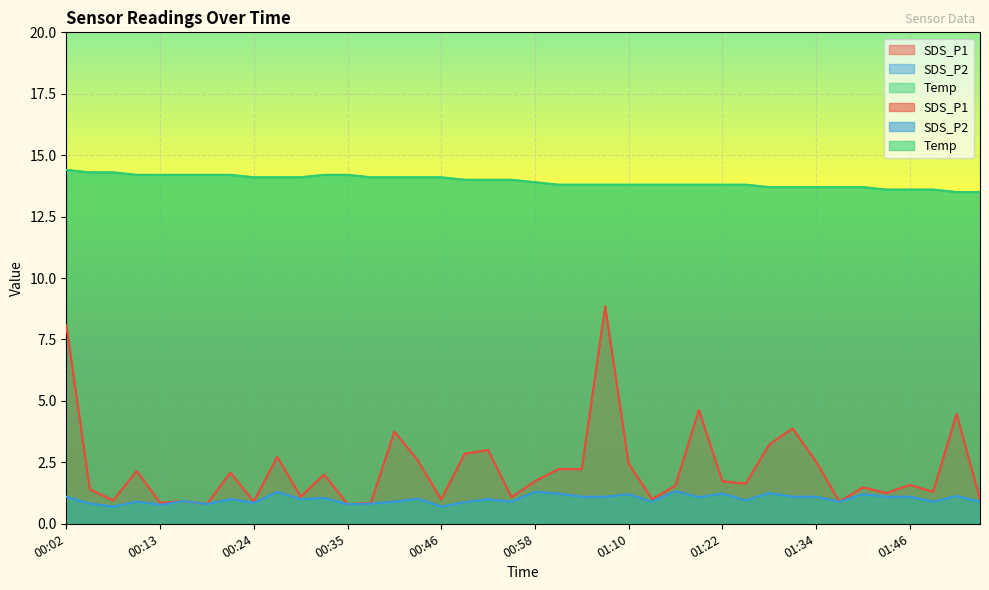

What is the total value across all series at 00:40?

18.8